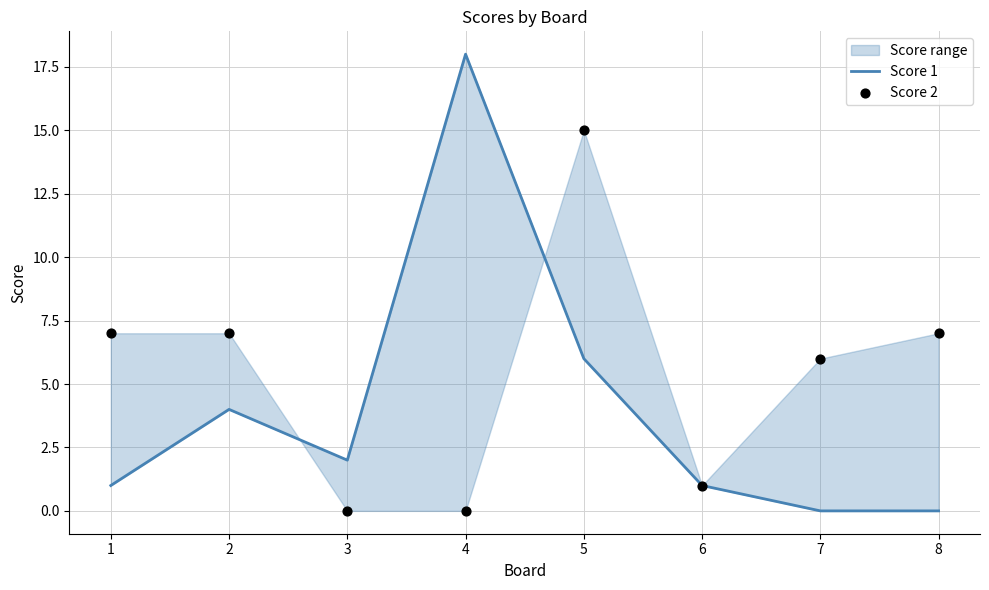

What is the total value across all series at 1?

8